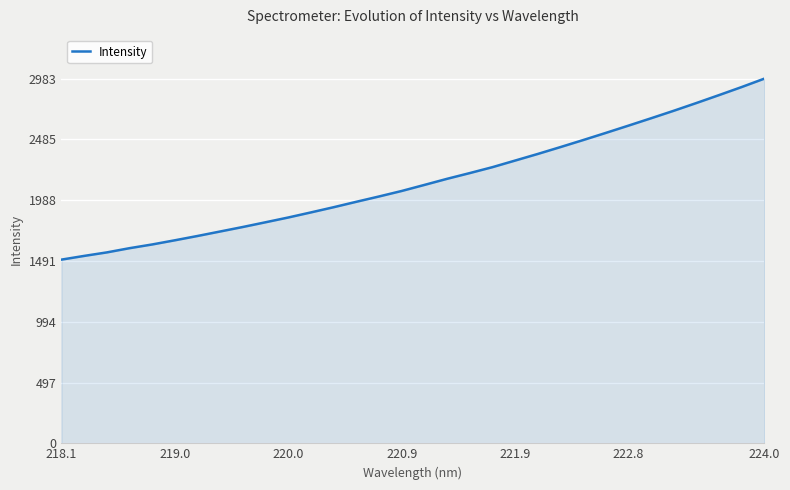

What is the difference between the maximum and minimum values?

1480.4